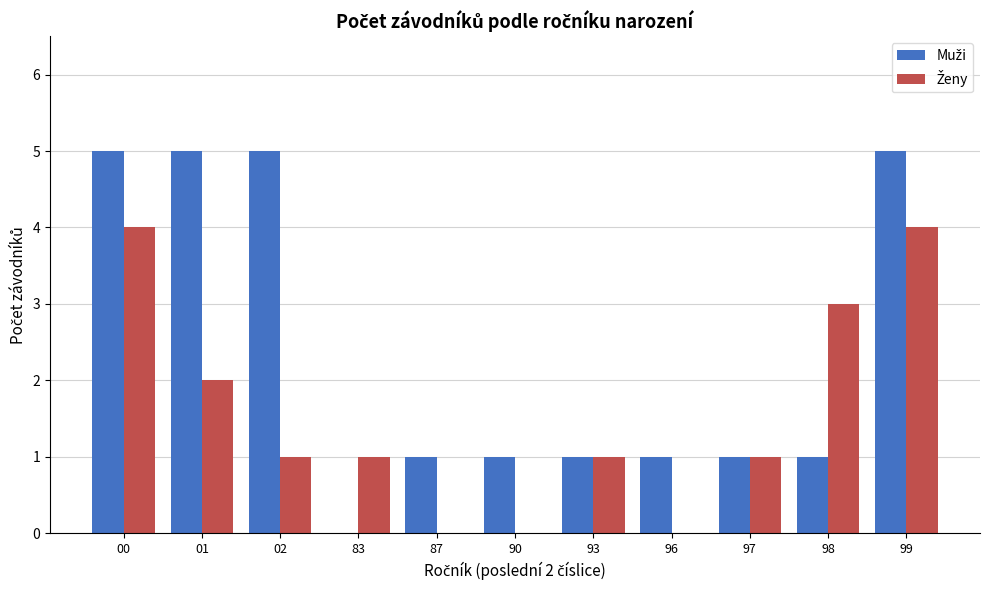

Count the Ženy values in the range 0 to 3.

9